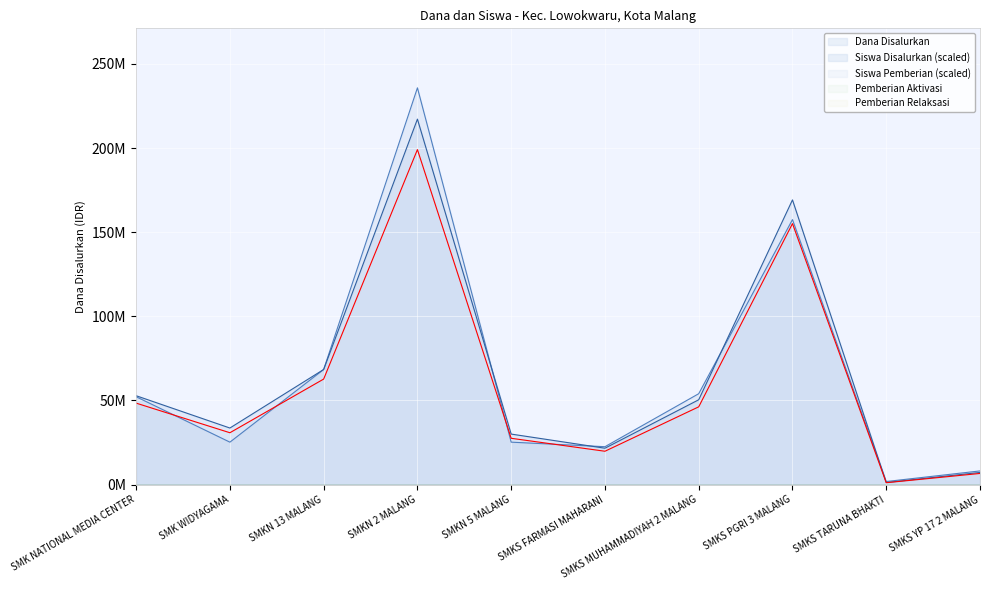

In Siswa Disalurkan, how many points are lower than both neighbors (excluding endpoints)?

3